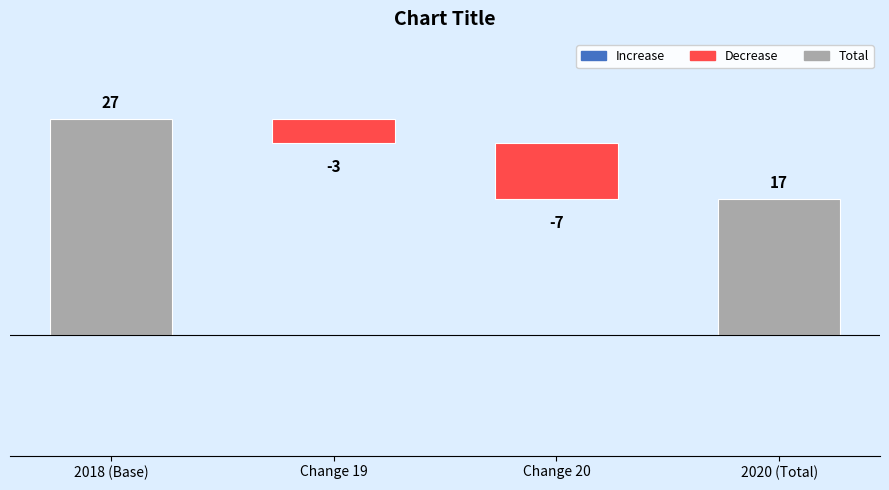

Read the value at 2020 (Total), to the nearest 10.

20